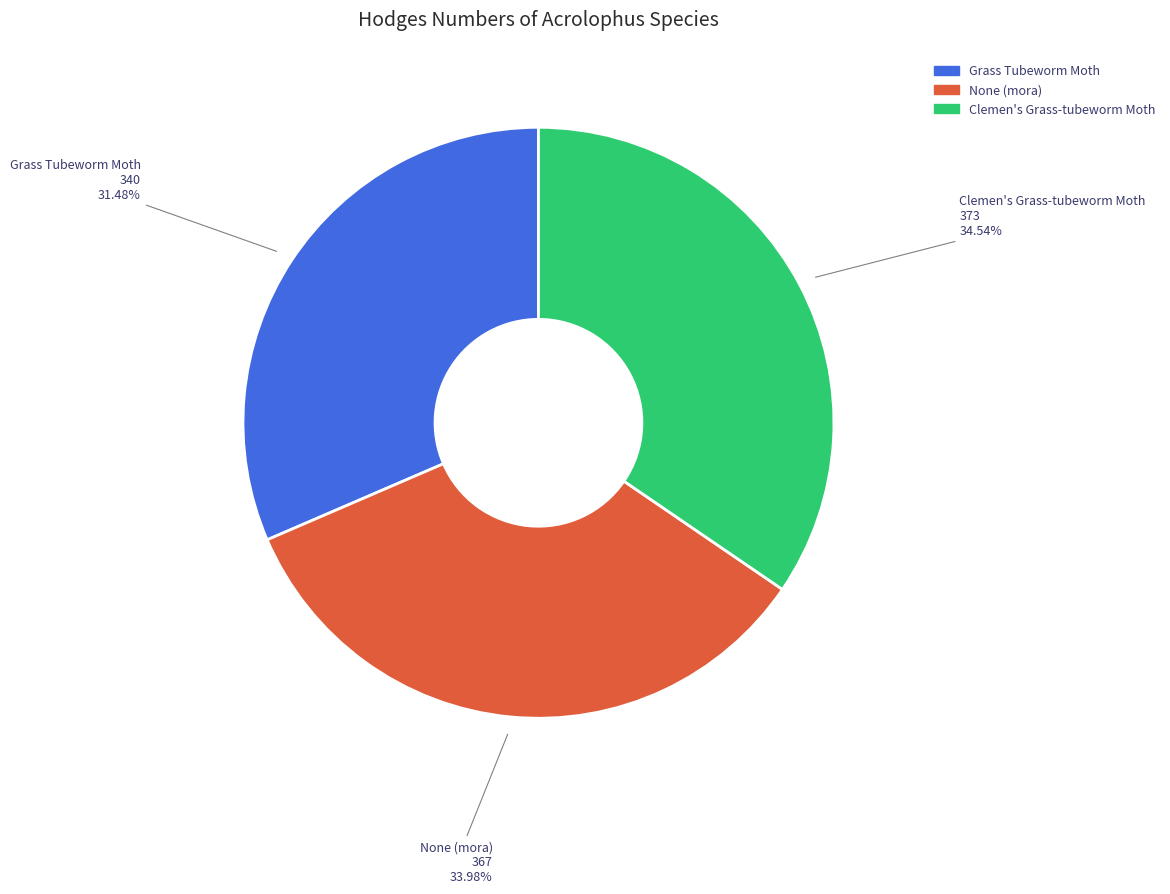

Combined, what portion of the pie is Clemen's Grass-tubeworm Moth and None (mora)?

68.5%